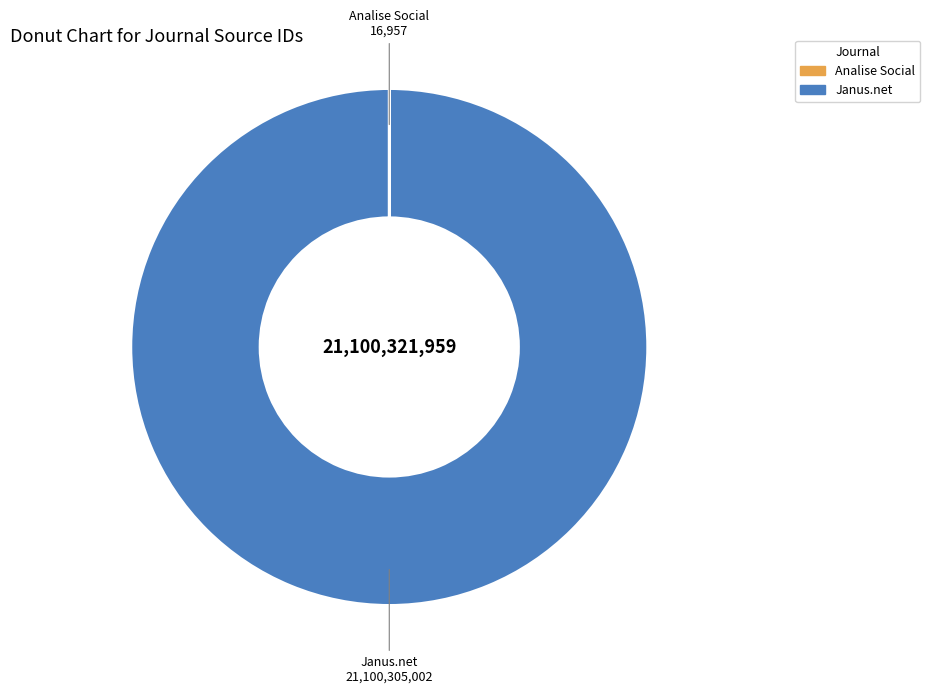

Is there any slice that represents more than half of the pie?

Yes